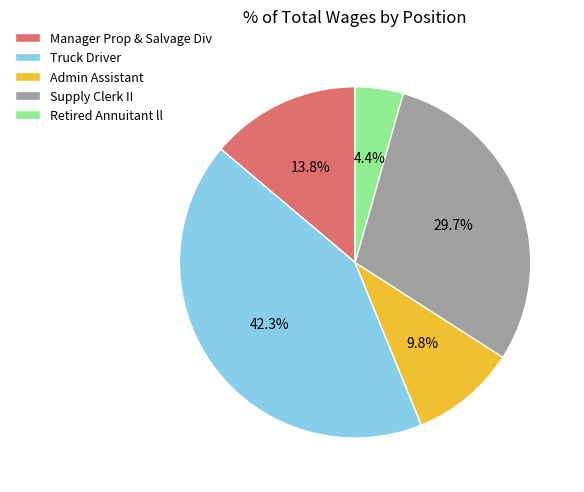

Is it true that Supply Clerk II is 30% of the pie?

True